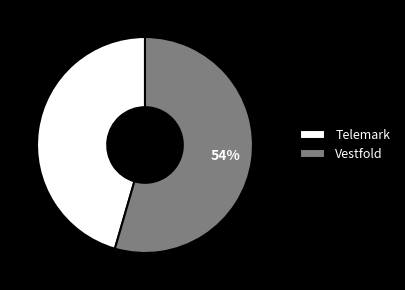

Rank the categories by value from lowest to highest.

Telemark, Vestfold